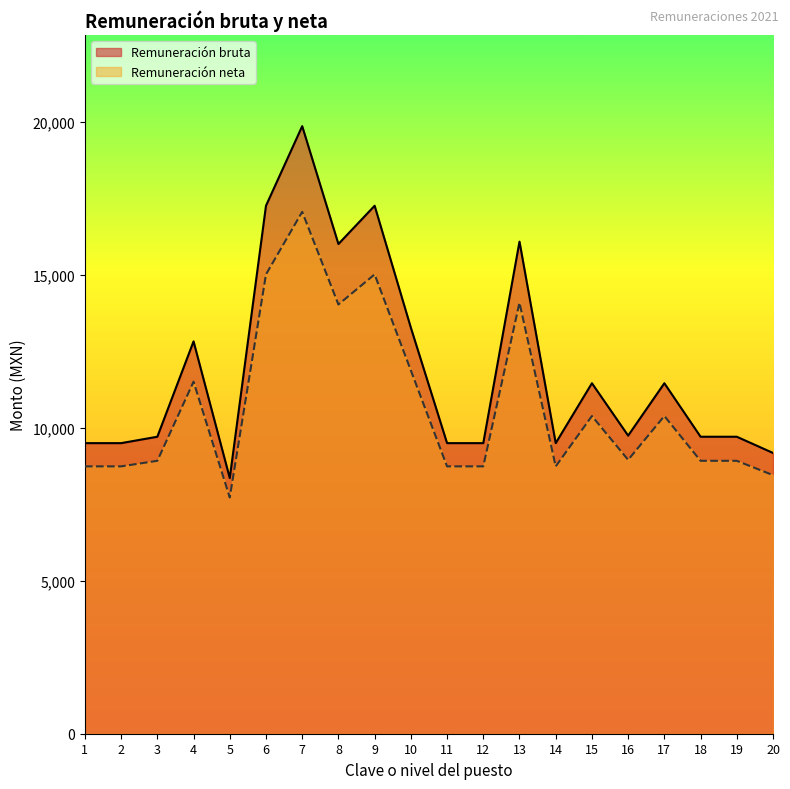

What is the difference between the Remuneración bruta values at 2 and 13?

6584.6